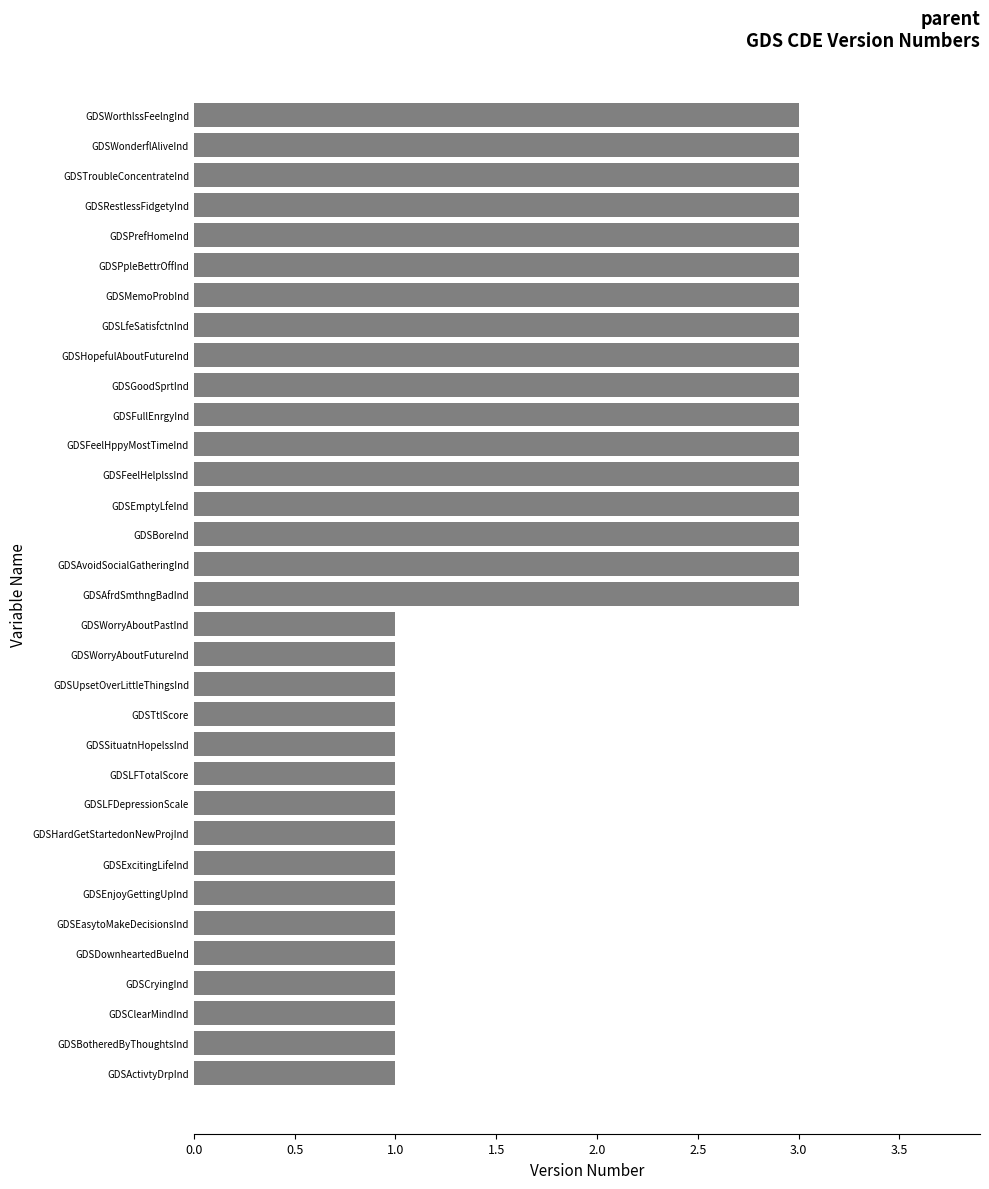

What is the label of the 33rd bar from the bottom?

GDSWorthlssFeelngInd